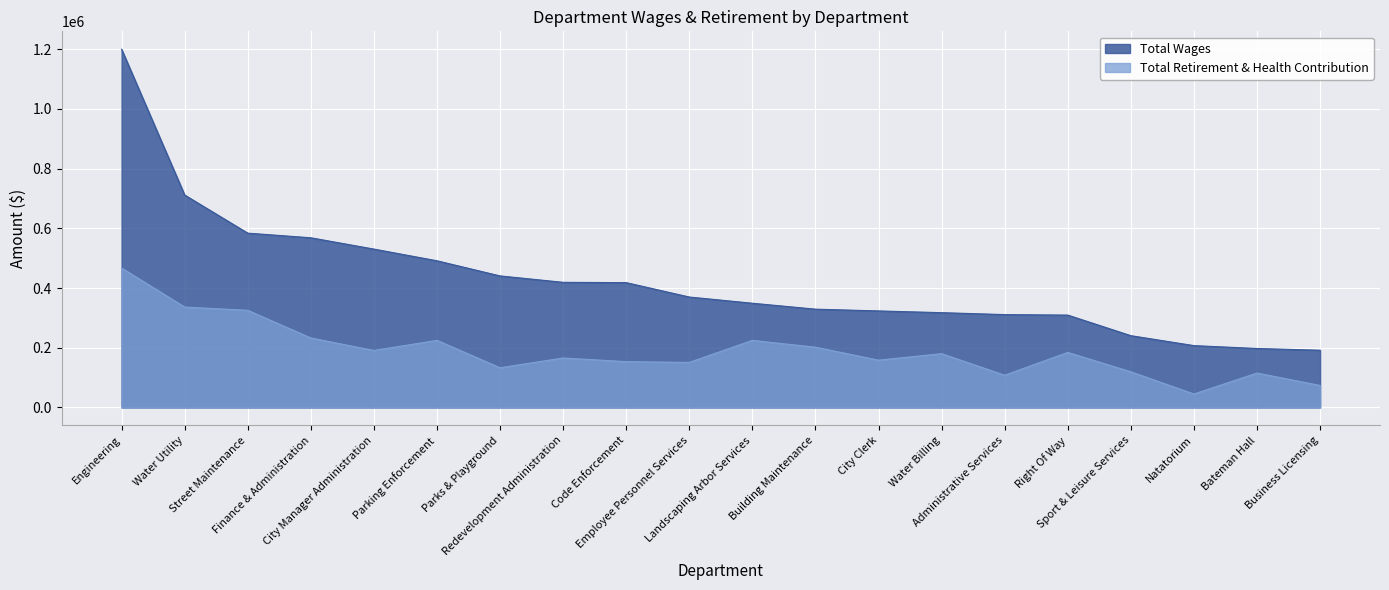

What value does the Total Wages series have at City Manager Administration?

530297.0